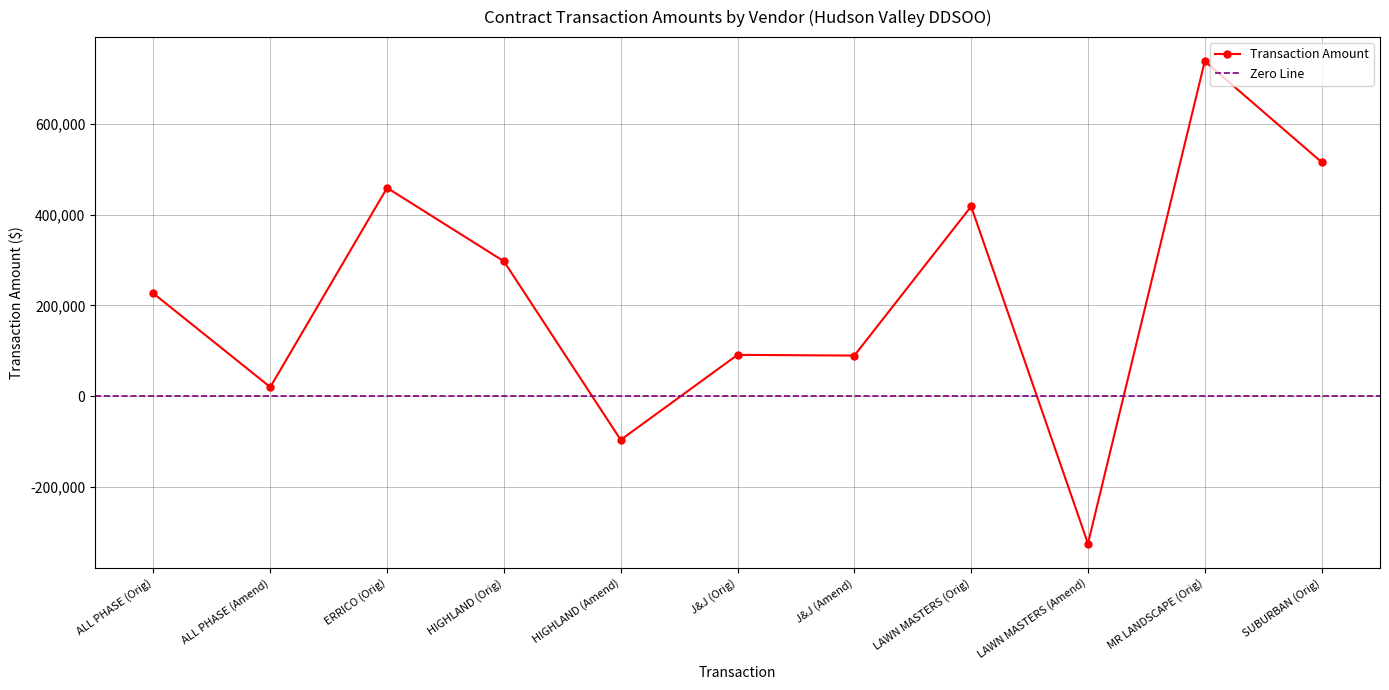

How many lines are shown in the chart?

1